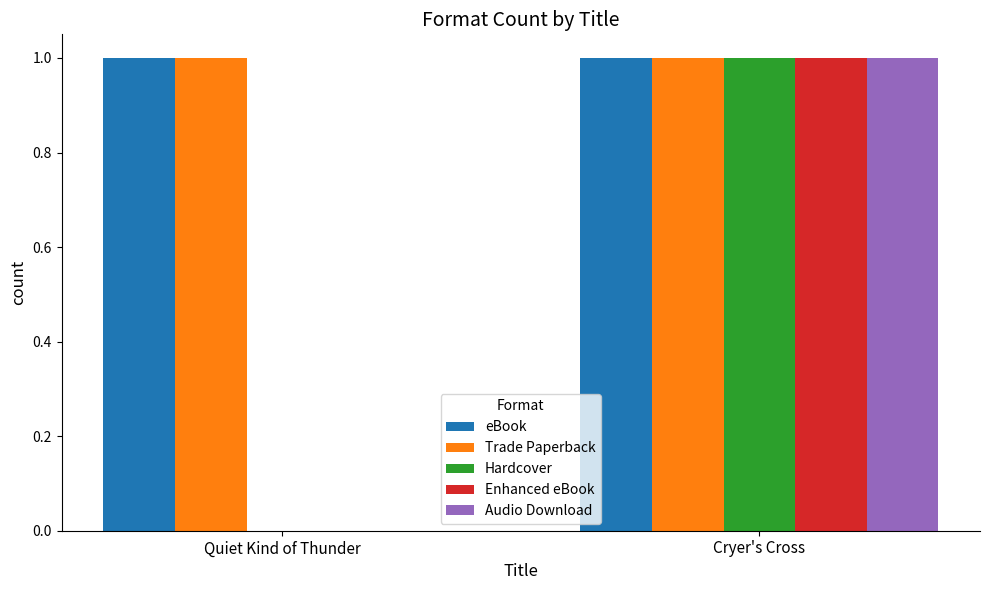

What is the total value across all series at Cryer's Cross?

5